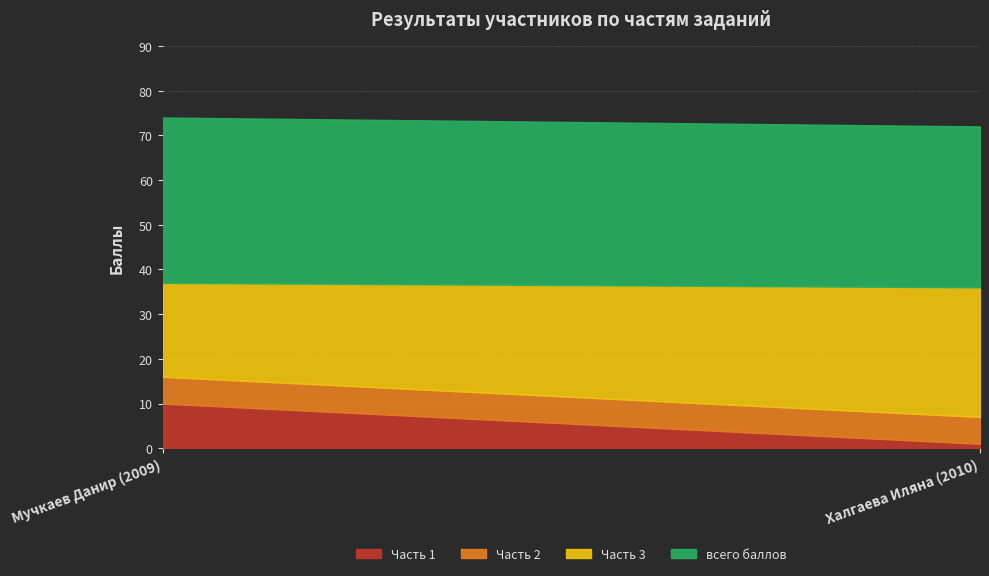

Count the Часть 1 values in the range 1 to 10.

2